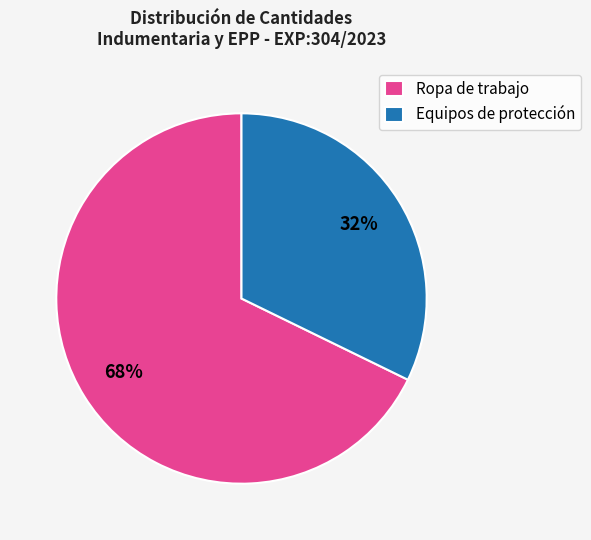

Does any single category account for the majority?

Yes